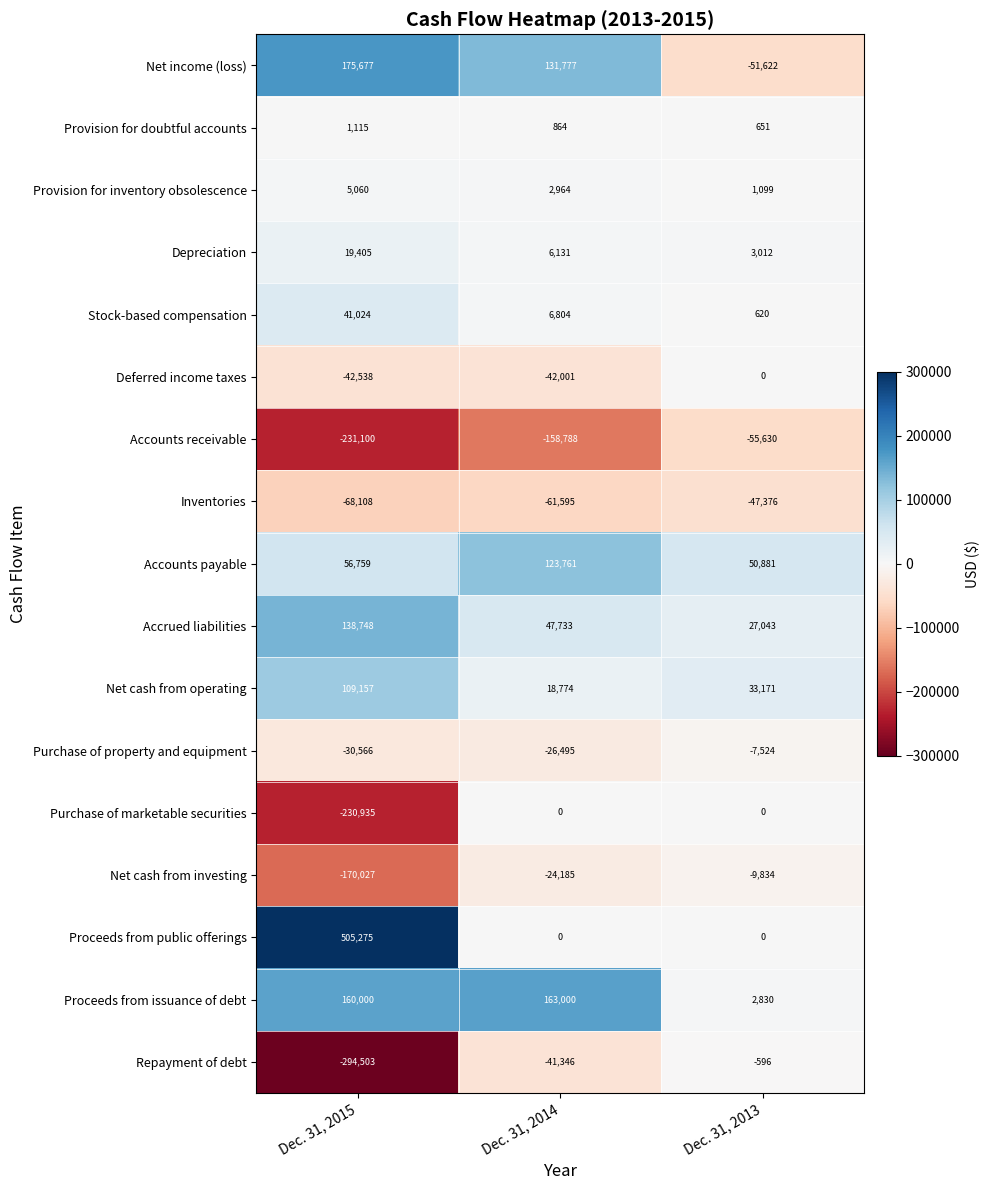

What is the difference between the highest and lowest values at Dec. 31, 2013?

106511